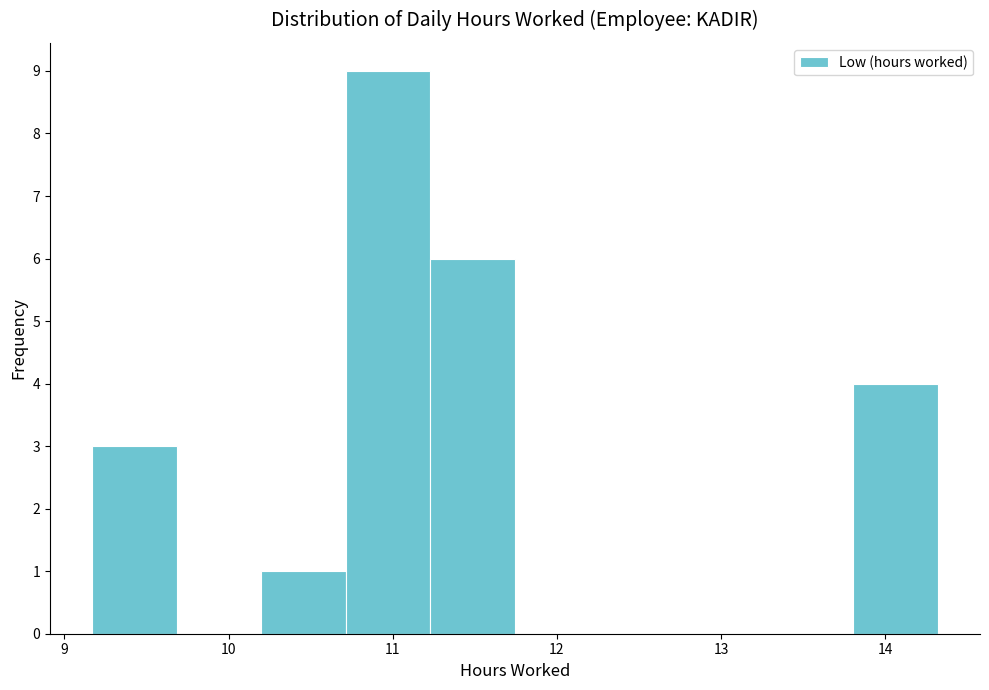

Reading left to right, list every bar in this chart as the range it spans on the x-axis followed by its height. Neither the bar edges nor the heights are printed on the chart, so give them approximately, as read against the axes.

9.2 to 9.7: 3
9.7 to 10.2: 0
10.2 to 10.7: 1
10.7 to 11.2: 9
11.2 to 11.7: 6
11.7 to 12.3: 0
12.3 to 12.8: 0
12.8 to 13.3: 0
13.3 to 13.8: 0
13.8 to 14.3: 4